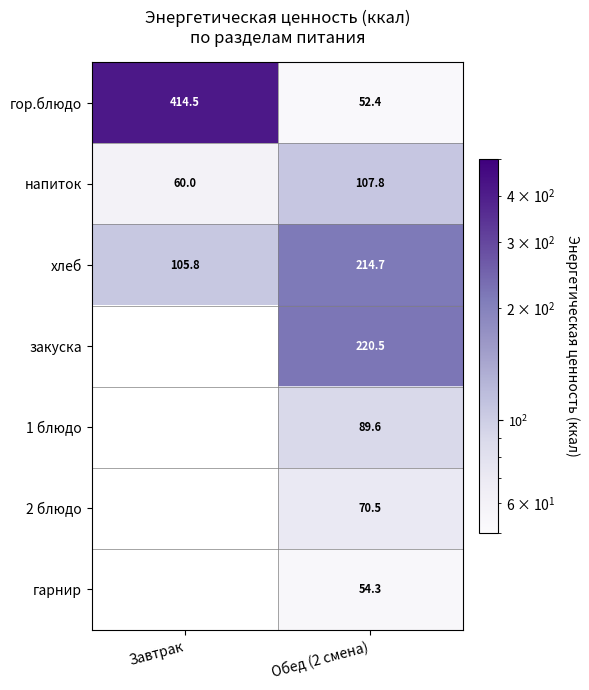

What is the difference between the хлеб values at Завтрак and Обед (2 смена)?

108.9